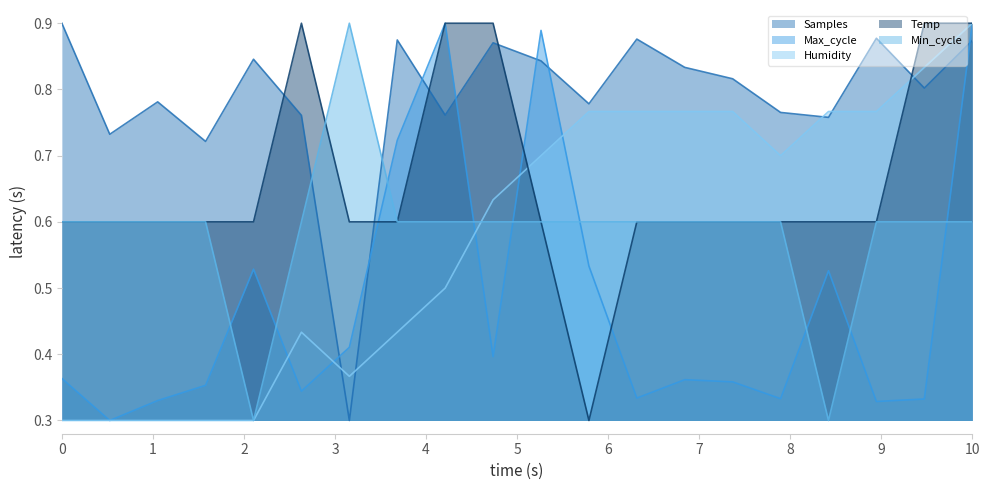

Reading right to left, transcribe all the data shown in this chart.

Temp: 0.9	0.9	0.6	0.6	0.6	0.6	0.6	0.6	0.3	0.6	0.9	0.9	0.6	0.6	0.9	0.6	0.6	0.6	0.6	0.6
Humidity: 0.9	0.8	0.8	0.8	0.7	0.8	0.8	0.8	0.8	0.7	0.6	0.5	0.4	0.4	0.4	0.3	0.3	0.3	0.3	0.3
Min_cycle: 0.6	0.6	0.6	0.3	0.6	0.6	0.6	0.6	0.6	0.6	0.6	0.6	0.6	0.9	0.6	0.3	0.6	0.6	0.6	0.6
Max_cycle: 0.9	0.3	0.3	0.5	0.3	0.4	0.4	0.3	0.5	0.9	0.4	0.9	0.7	0.4	0.3	0.5	0.4	0.3	0.3	0.4
Samples: 0.9	0.8	0.9	0.8	0.8	0.8	0.8	0.9	0.8	0.8	0.9	0.8	0.9	0.3	0.8	0.8	0.7	0.8	0.7	0.9